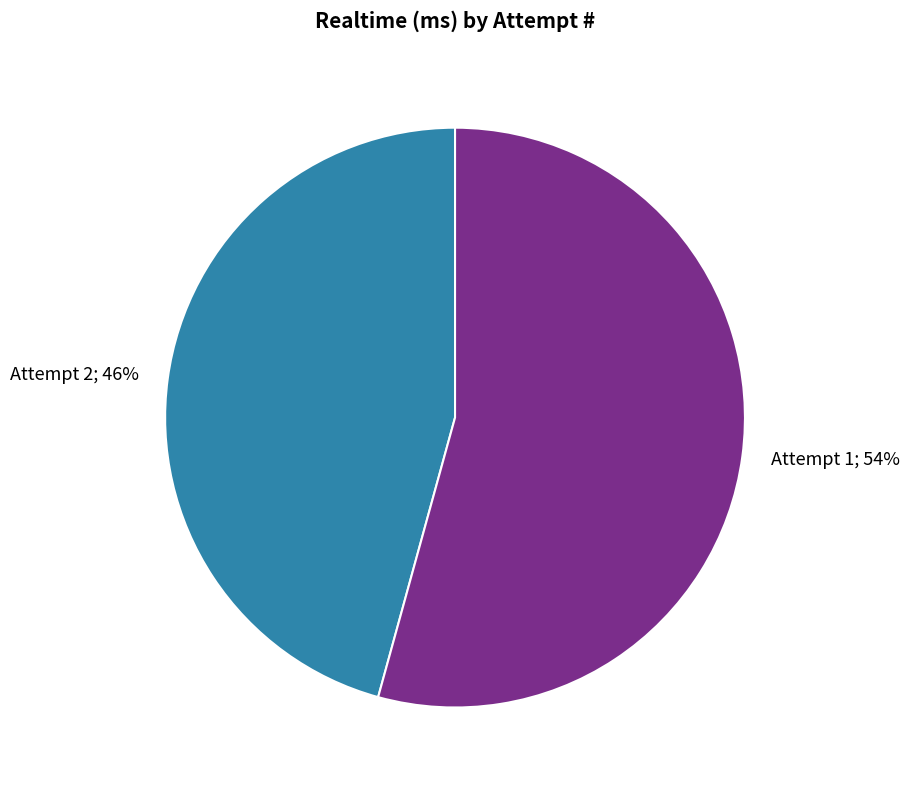

Is there a majority slice in this chart?

Yes